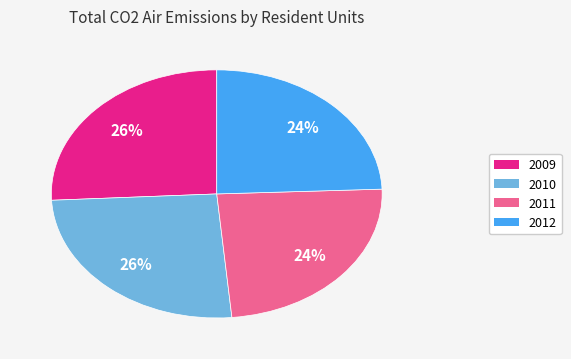

Which has a higher value, 2010 or 2011?

2010